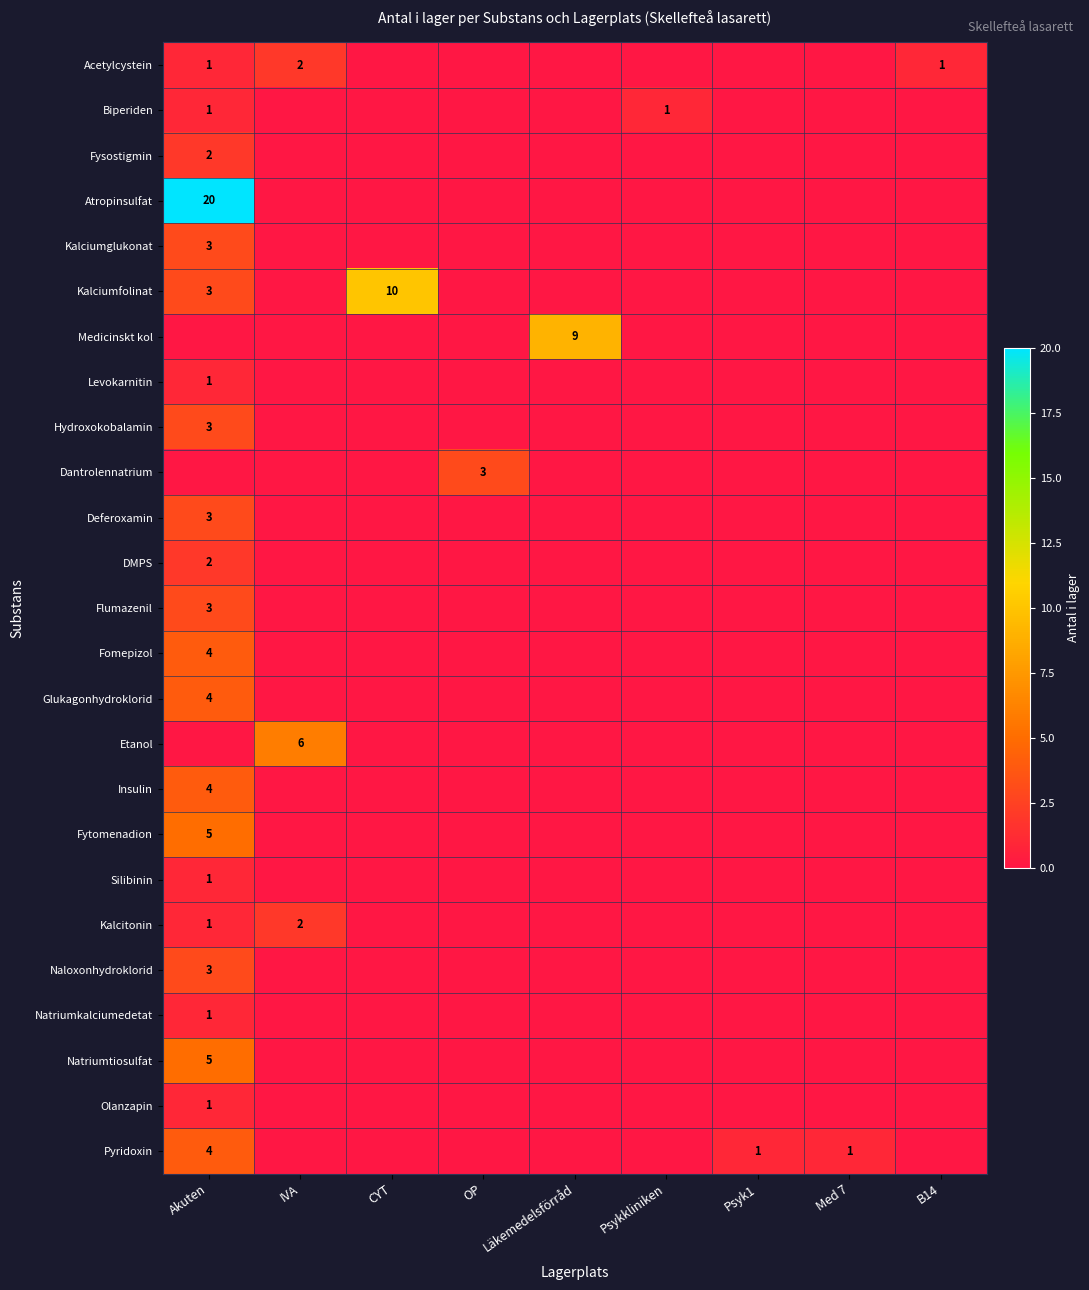

What is the maximum value shown in the chart?

20